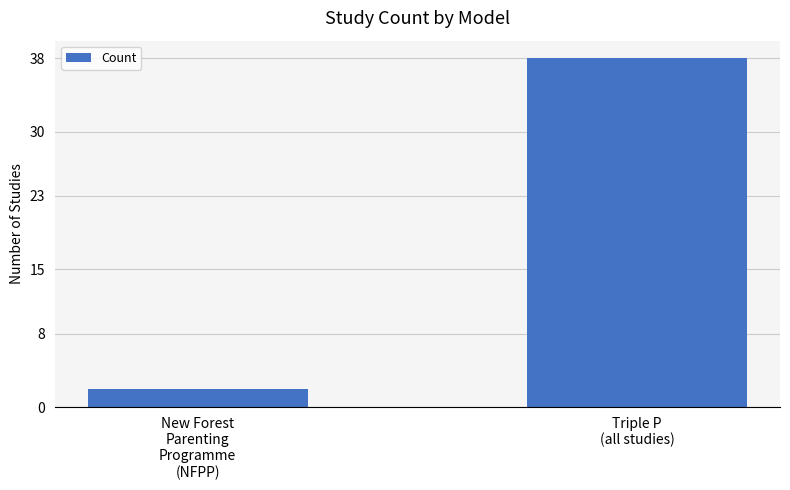

What is the maximum value shown in the chart?

38